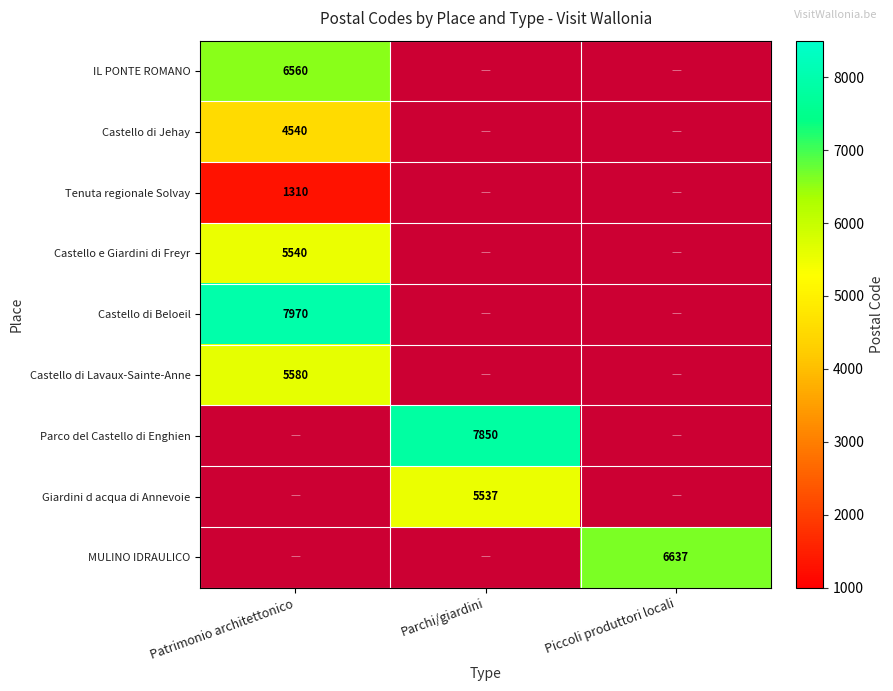

The Giardini d acqua di Annevoie series shows 5537.0 at Parchi/giardini. True or false?

True